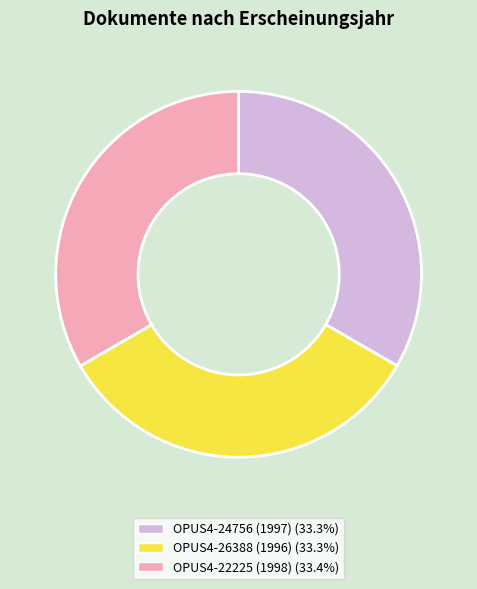

Do OPUS4-22225 (1998) and OPUS4-24756 (1997) together represent more than half of the pie?

Yes